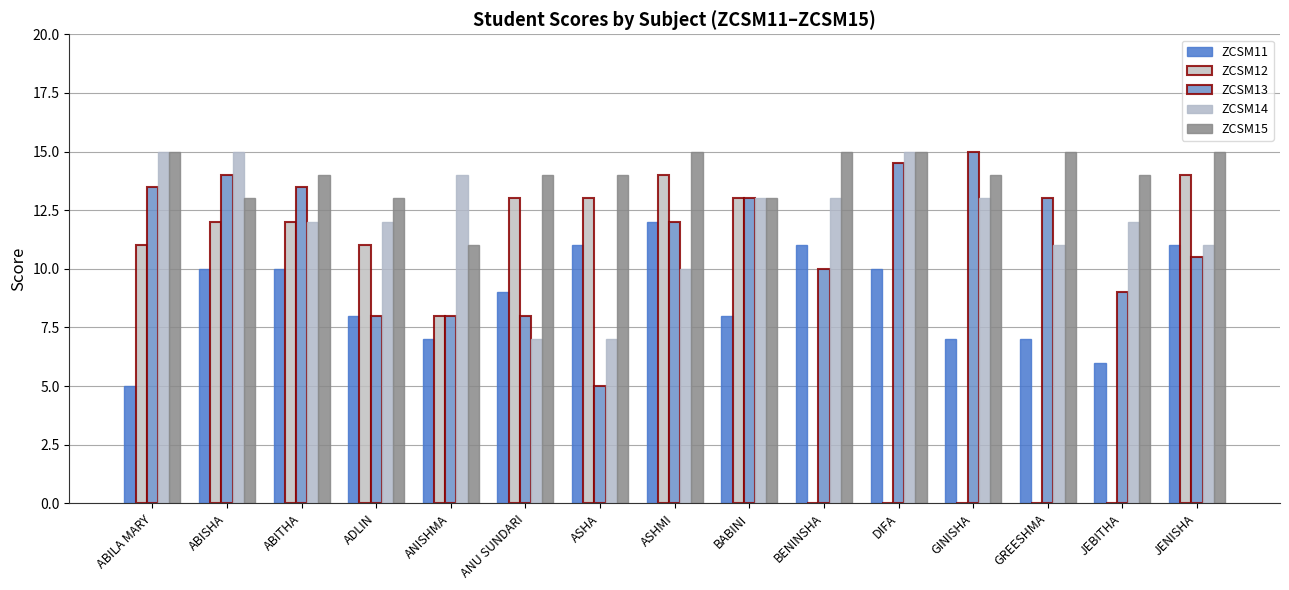

Is it true that ZCSM11 equals 10.0 at ABISHA?

True